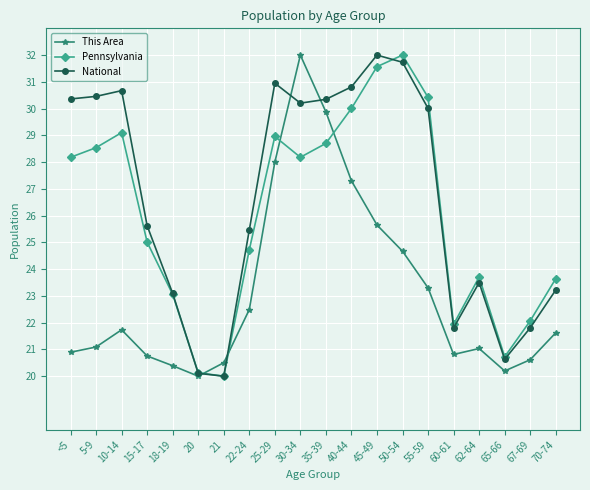

True or false: Pennsylvania has a value of 31.0 at 67-69.

False